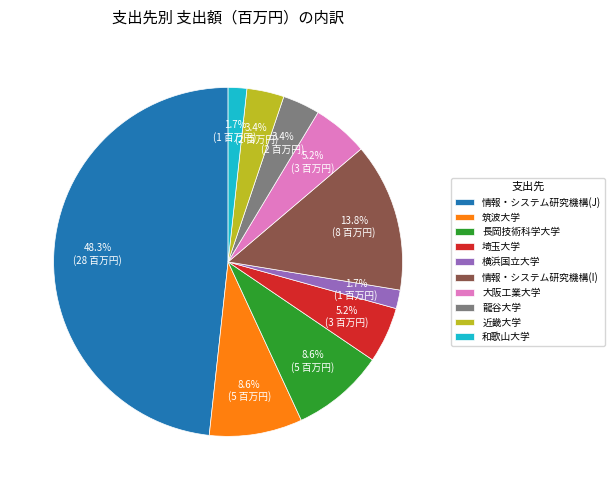

What is the total percentage of 横浜国立大学 and 大阪工業大学?

6.9%